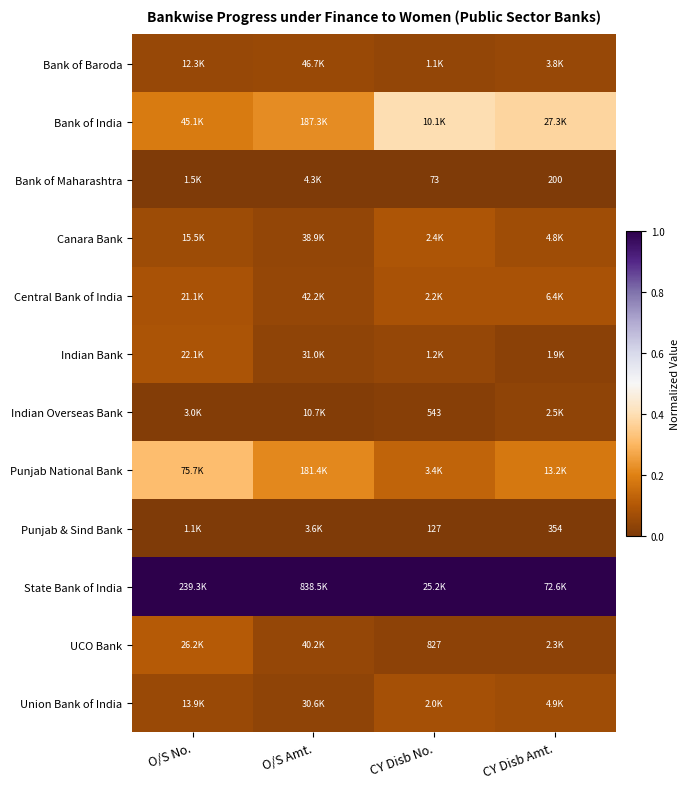

Count the number of categories in the chart.

4